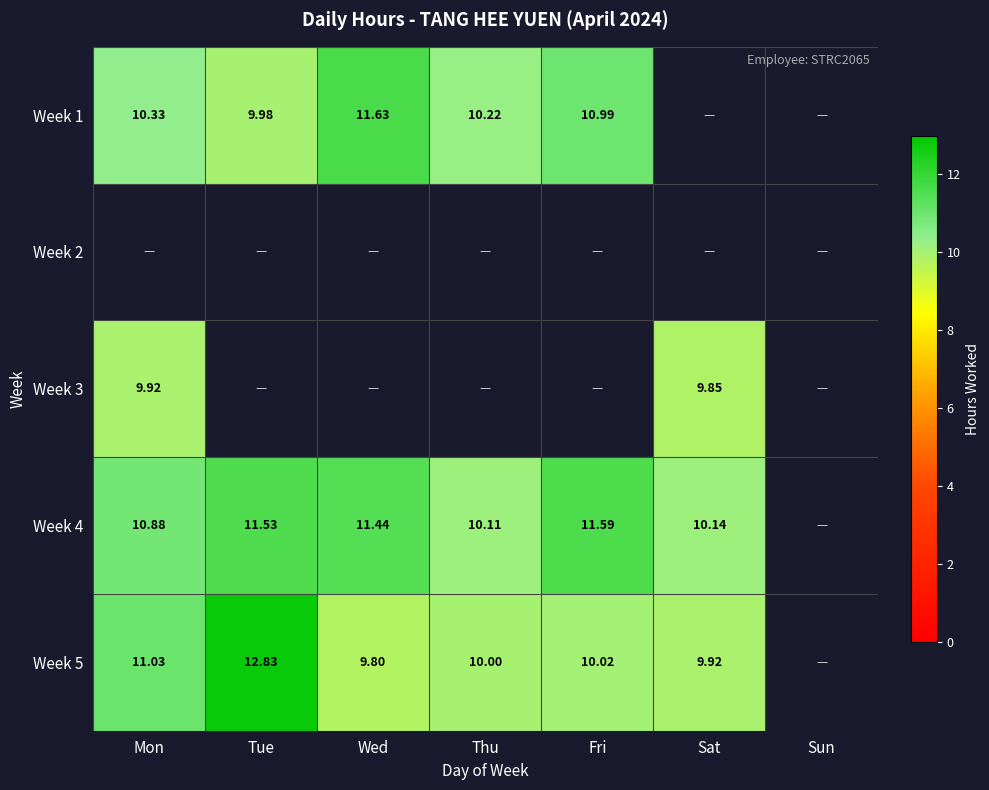

What is the minimum value for Week 3?

9.8